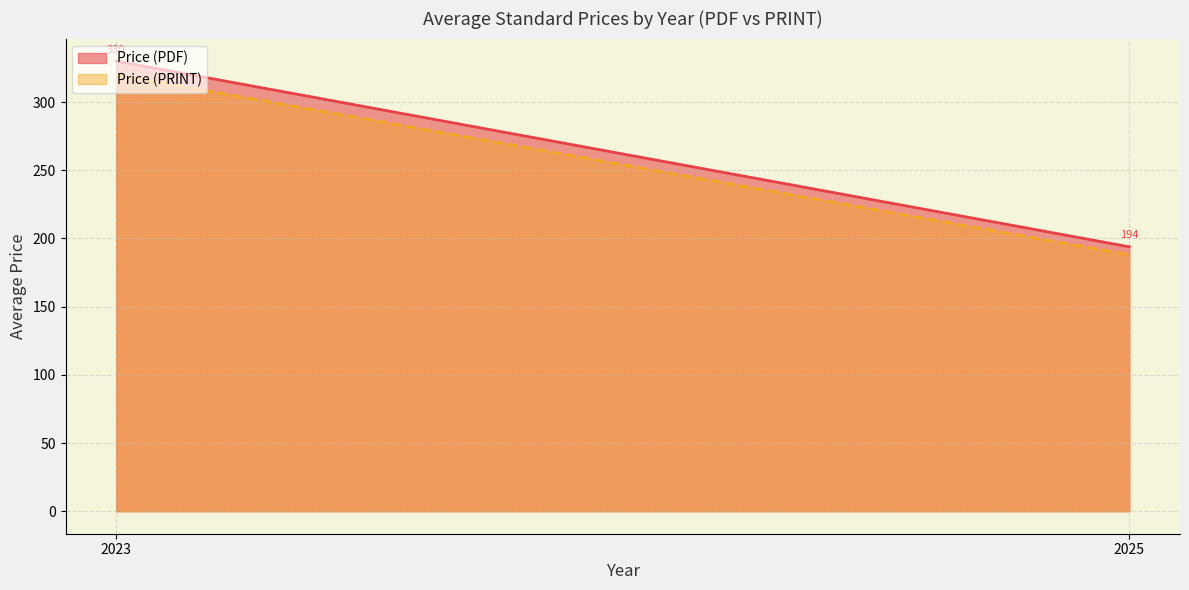

What is the average value of the Price (PDF) series?

261.9